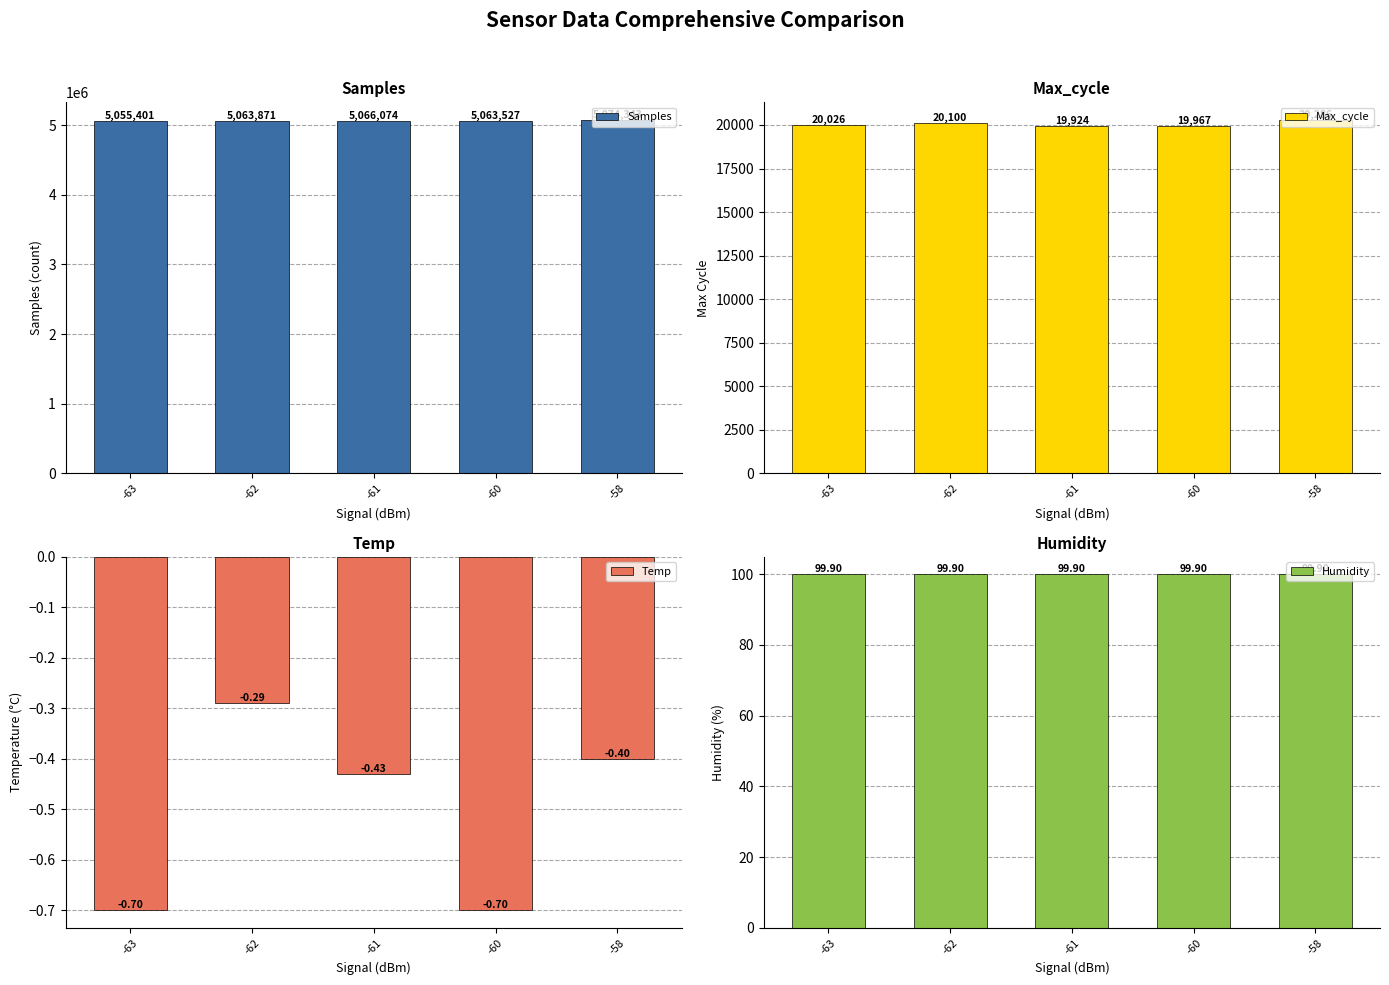

What is the minimum value shown in the chart?

-0.7